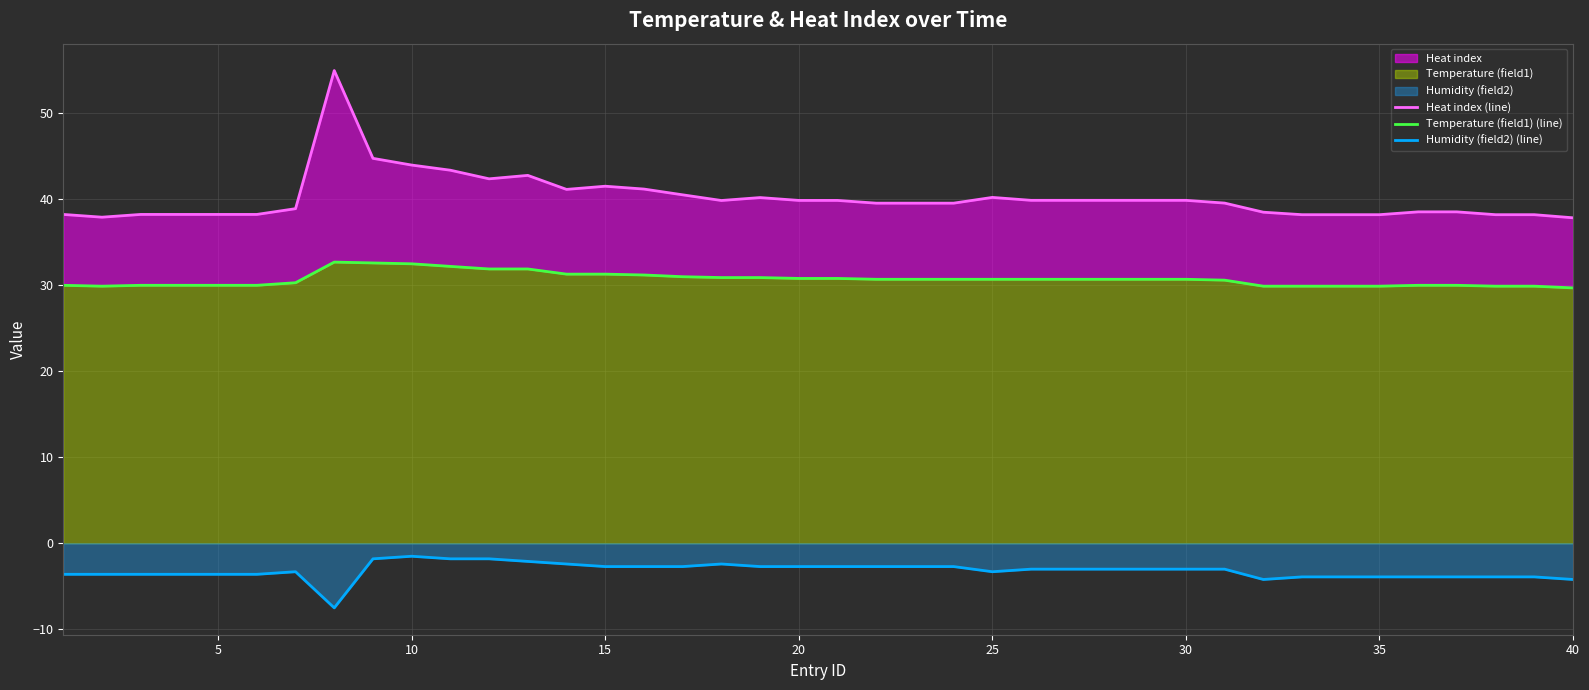

Is it true that Humidity (field2) (line) equals -1.5 at 10?

True